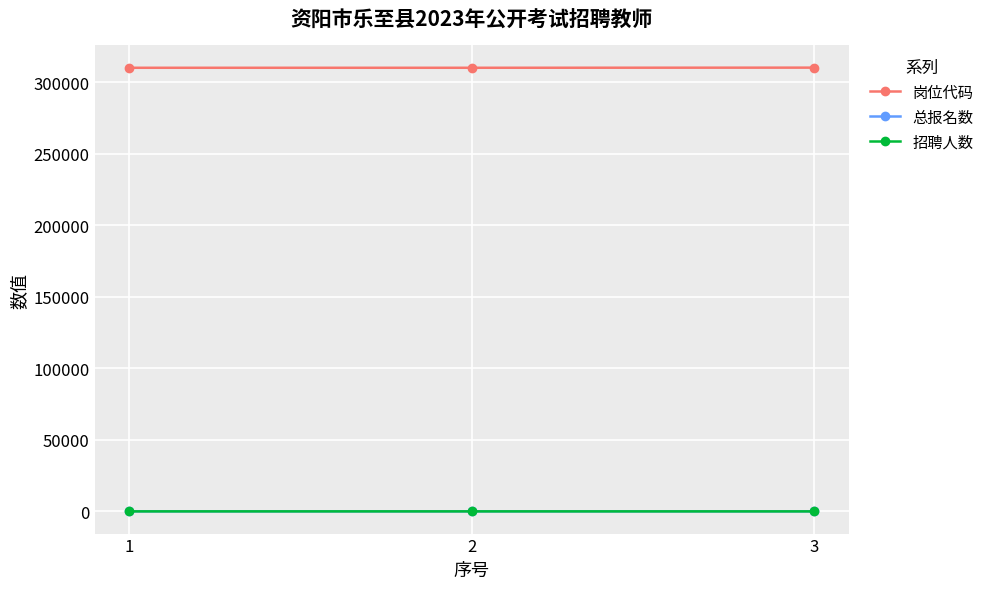

Read the 总报名数 value at 3.

48